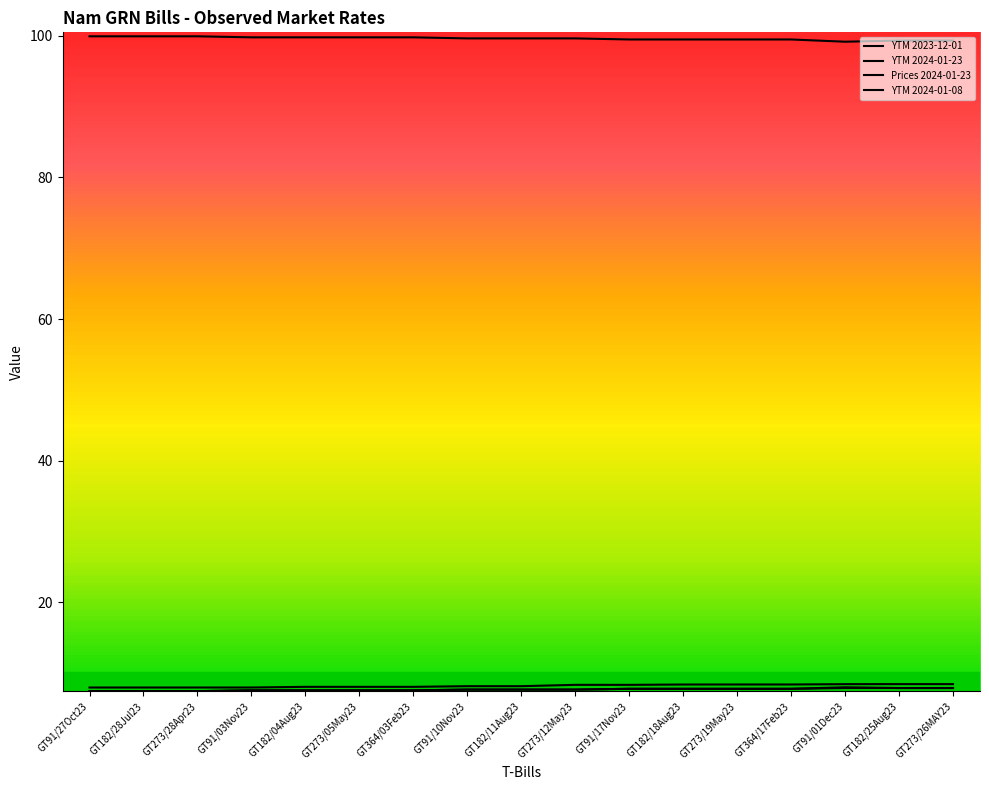

Rank the series at GT364/17Feb23 from highest to lowest value.

Prices 2024-01-23, YTM 2023-12-01, YTM 2024-01-23, YTM 2024-01-08